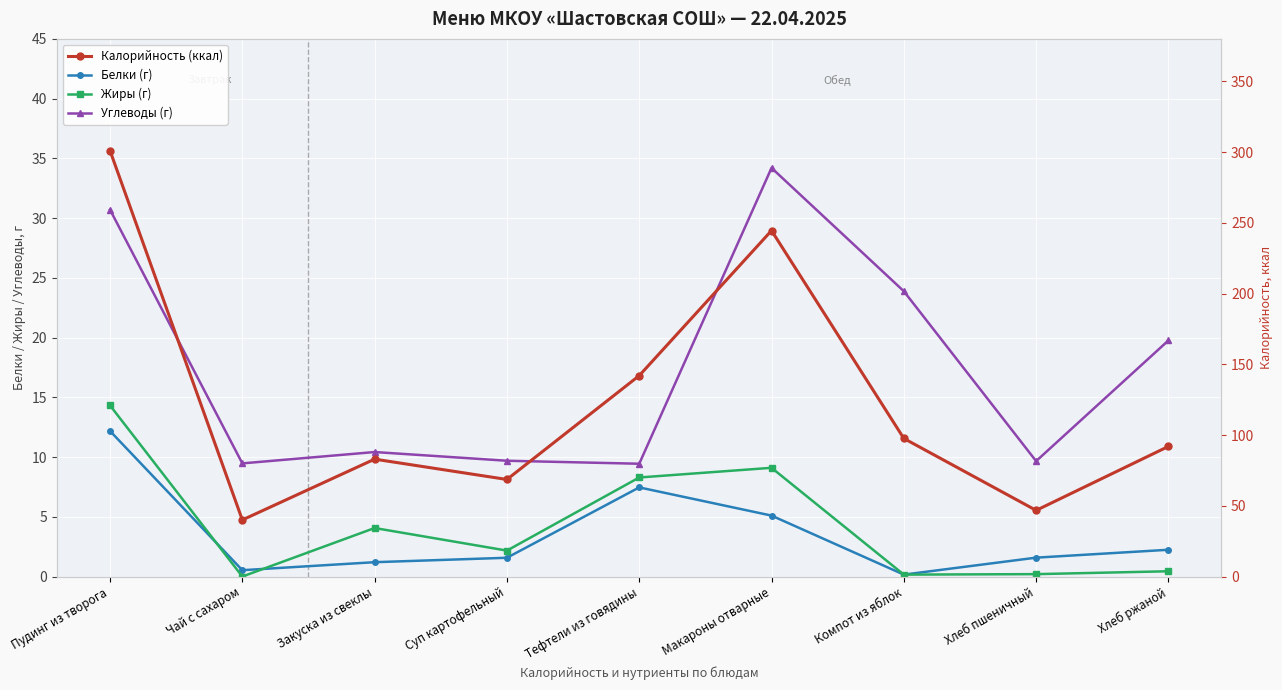

What is the label of the 5th point from the left?

Тефтели из говядины